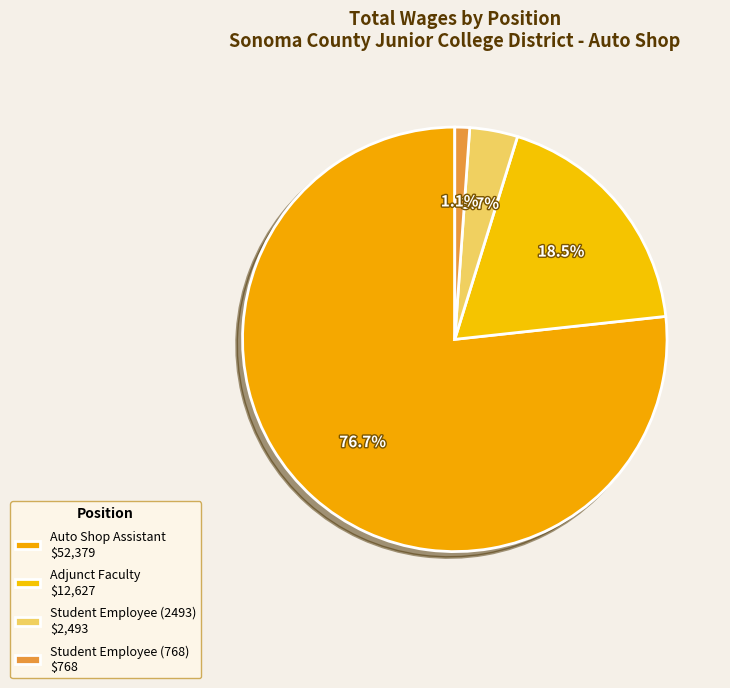

Is there a majority slice in this chart?

Yes